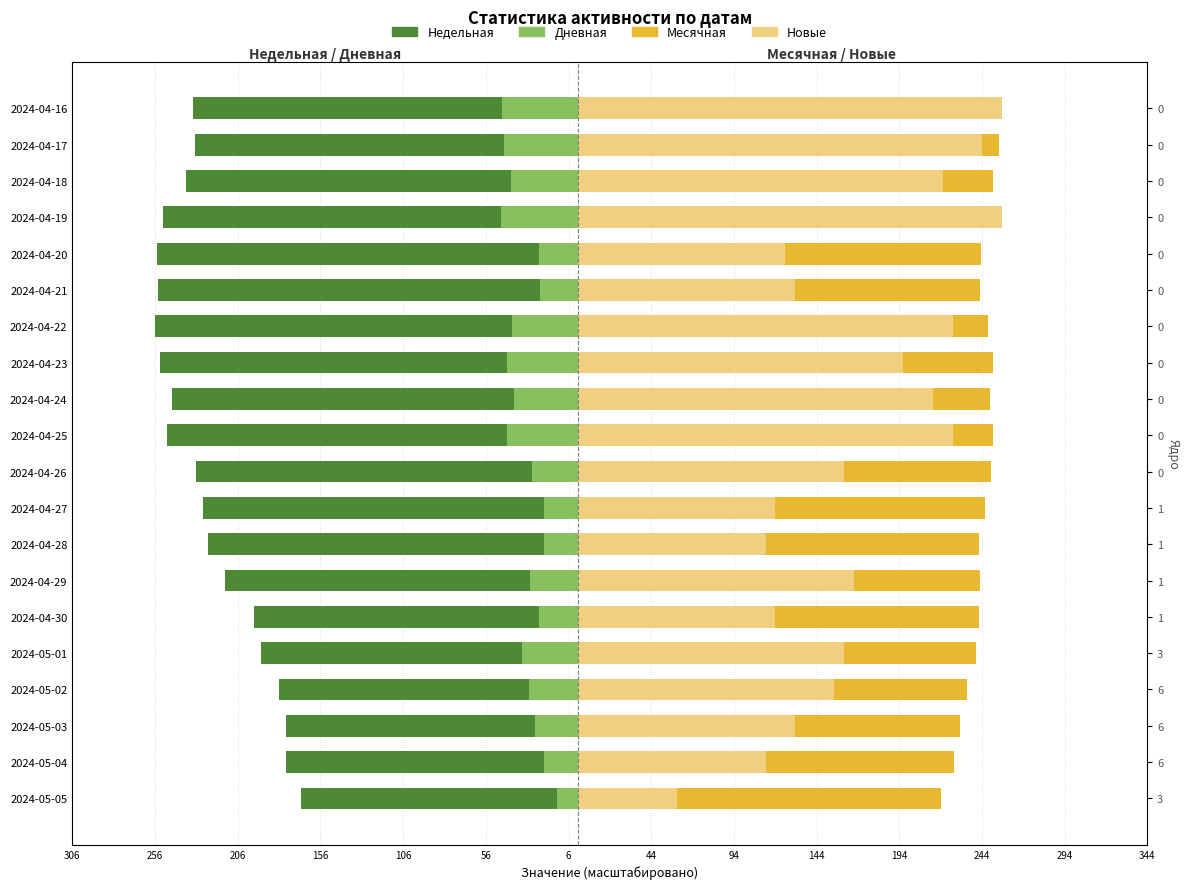

How many values in the Недельная series exceed -231?

9